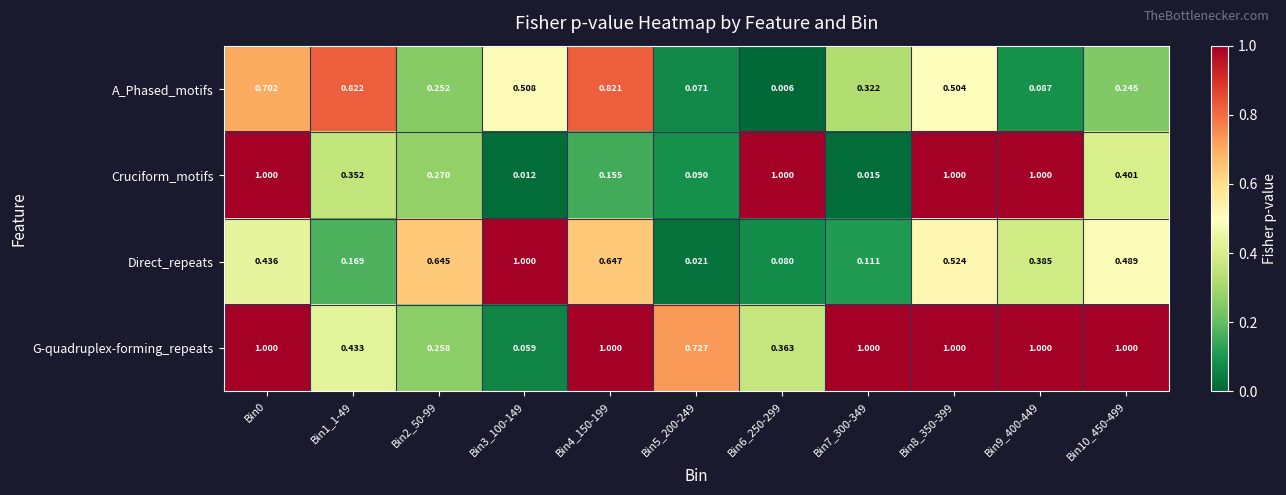

Which series has the widest spread of values?

Cruciform_motifs